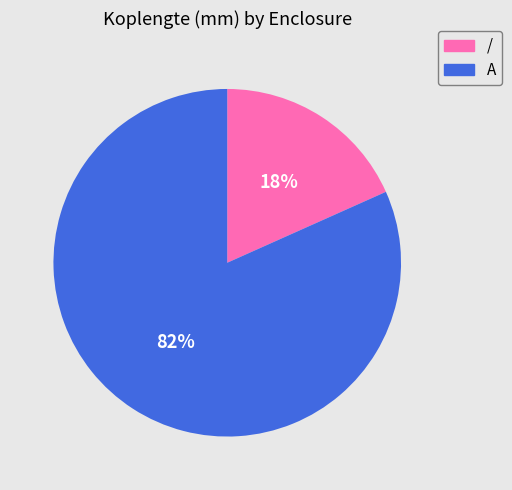

To the nearest percent, what portion does A represent?

82%